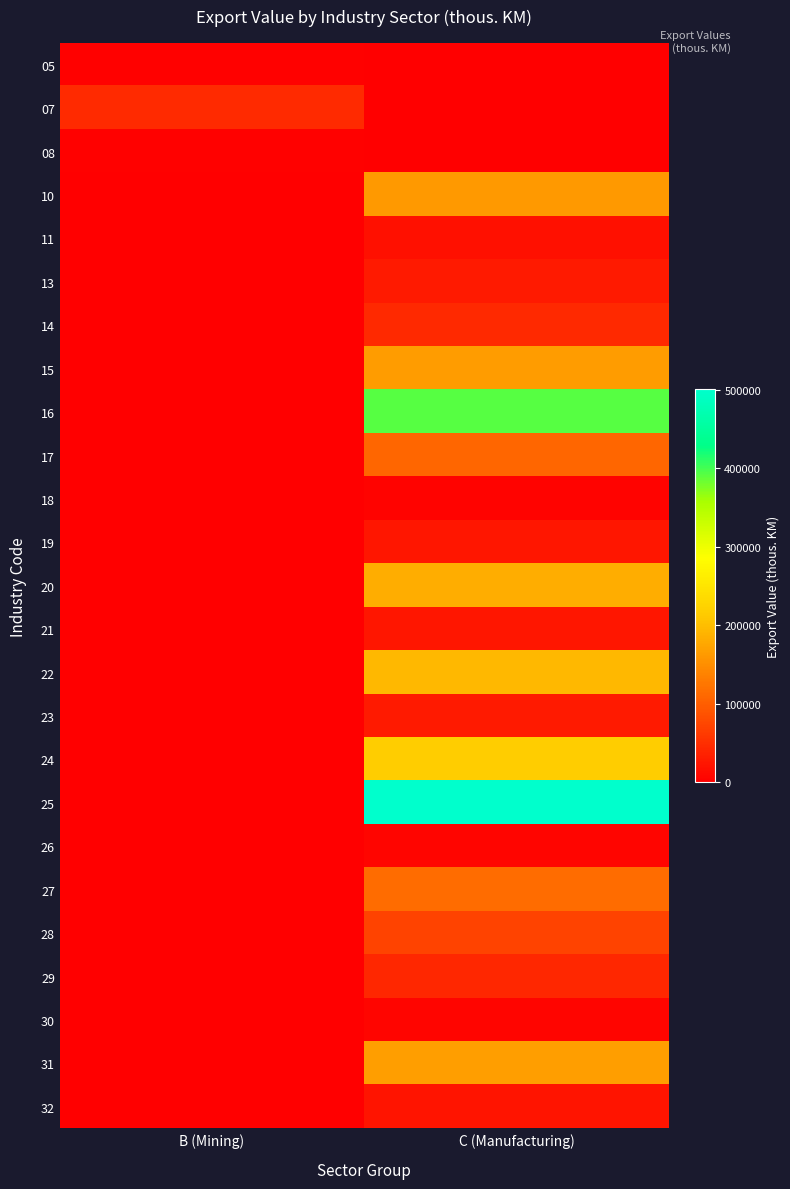

Rank the series by their maximum value, from highest to lowest.

25, 16, 24, 22, 20, 31, 15, 10, 27, 17, 28, 07, 14, 29, 23, 13, 21, 19, 32, 11, 30, 26, 18, 08, 05